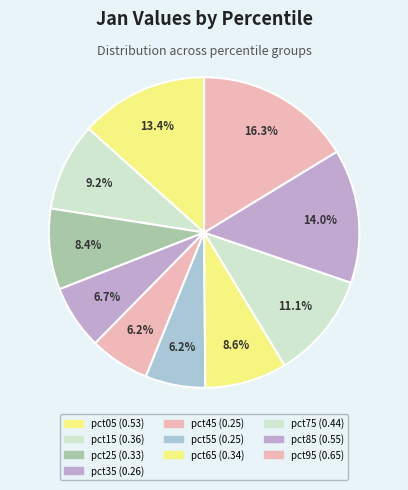

What is the smallest slice in the pie chart?

pct45